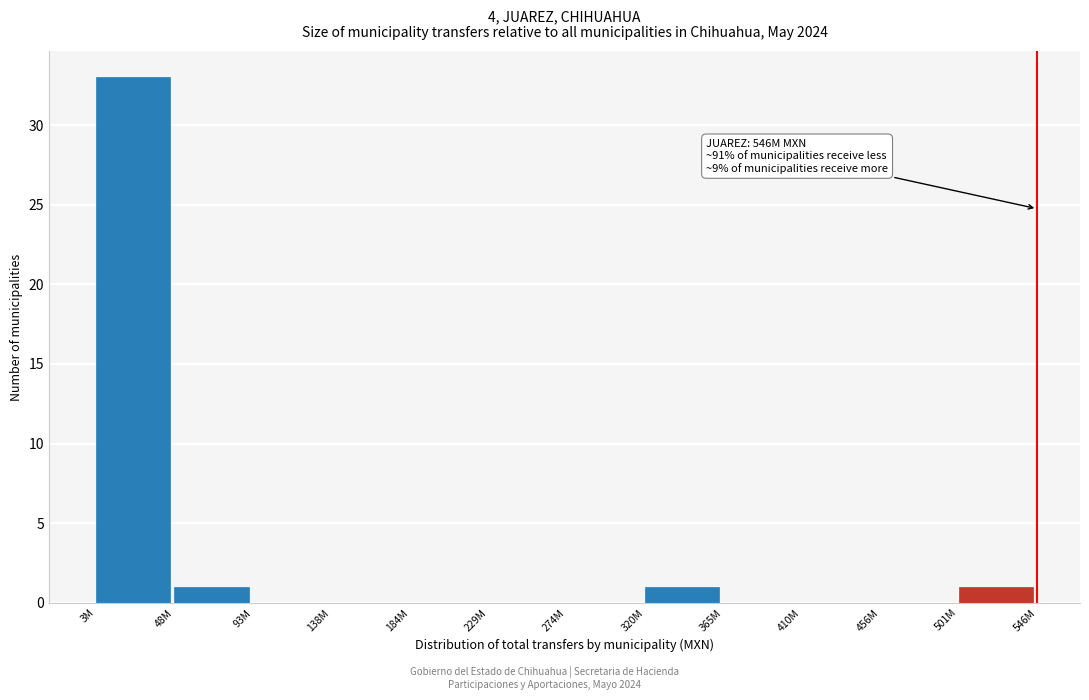

Reading left to right, extract all data points from this chart.

3M=33	48M=1	93M=0	138M=0	184M=0	229M=0	274M=0	320M=1	365M=0	410M=0	456M=0	501M=1